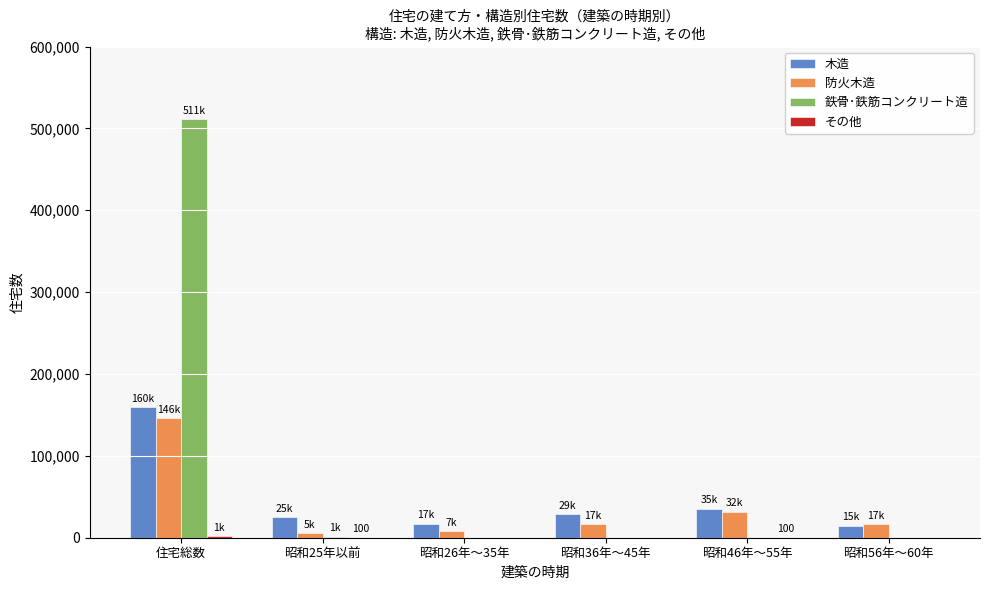

The value of 鉄骨･鉄筋コンクリート造 at 昭和36年～45年 is 0. True or false?

True